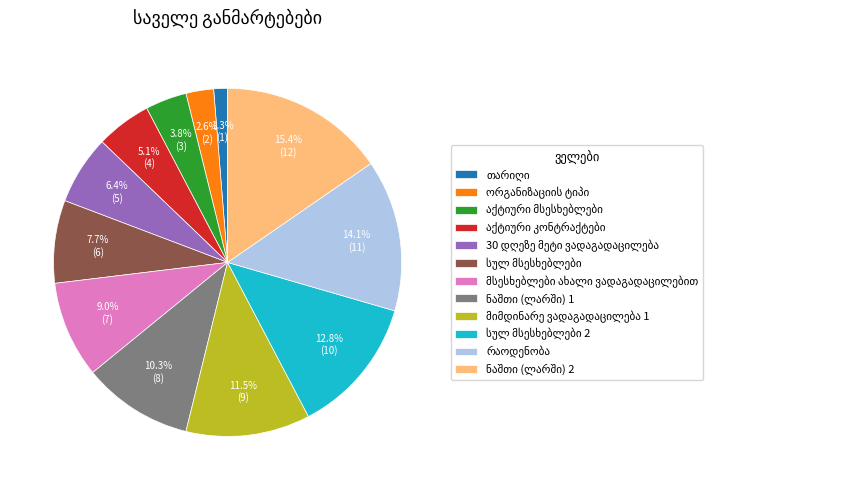

How many segments does this pie chart have?

12